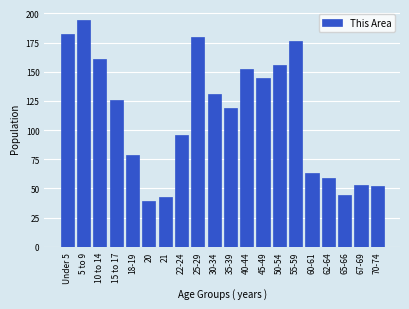

Reading right to left, list all the values displayed in this chart.

70-74=52	67-69=53	65-66=44	62-64=59	60-61=63	55-59=176	50-54=156	45-49=145	40-44=152	35-39=119	30-34=131	25-29=180	22-24=96	21=43	20=39	18-19=79	15 to 17=126	10 to 14=161	5 to 9=194	Under 5=182